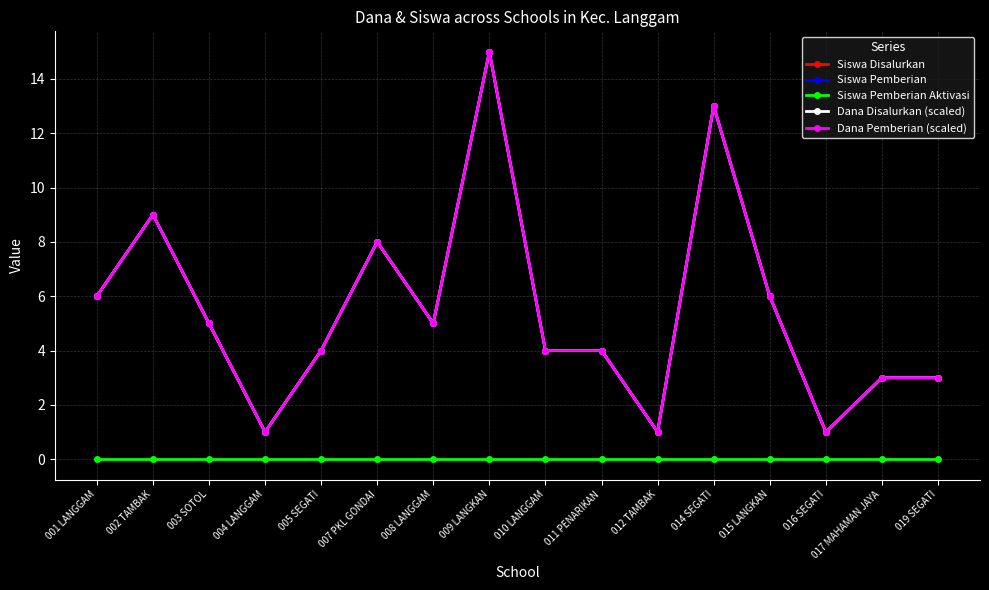

Is this an area chart (filled region under the line)?

No